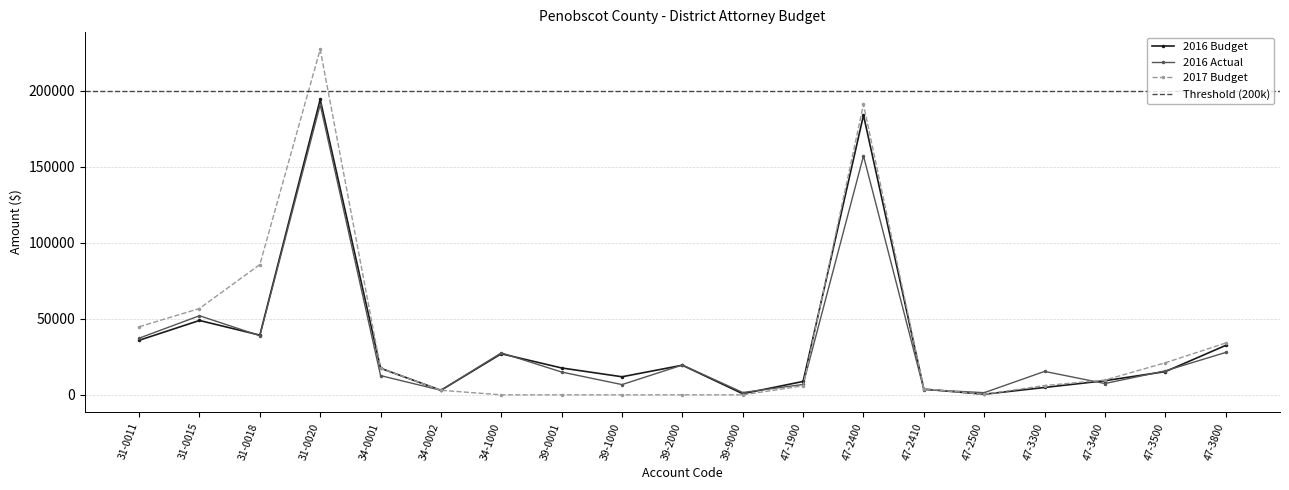

What is the approximate value of 2016 Budget at 31-0020?

194264.0